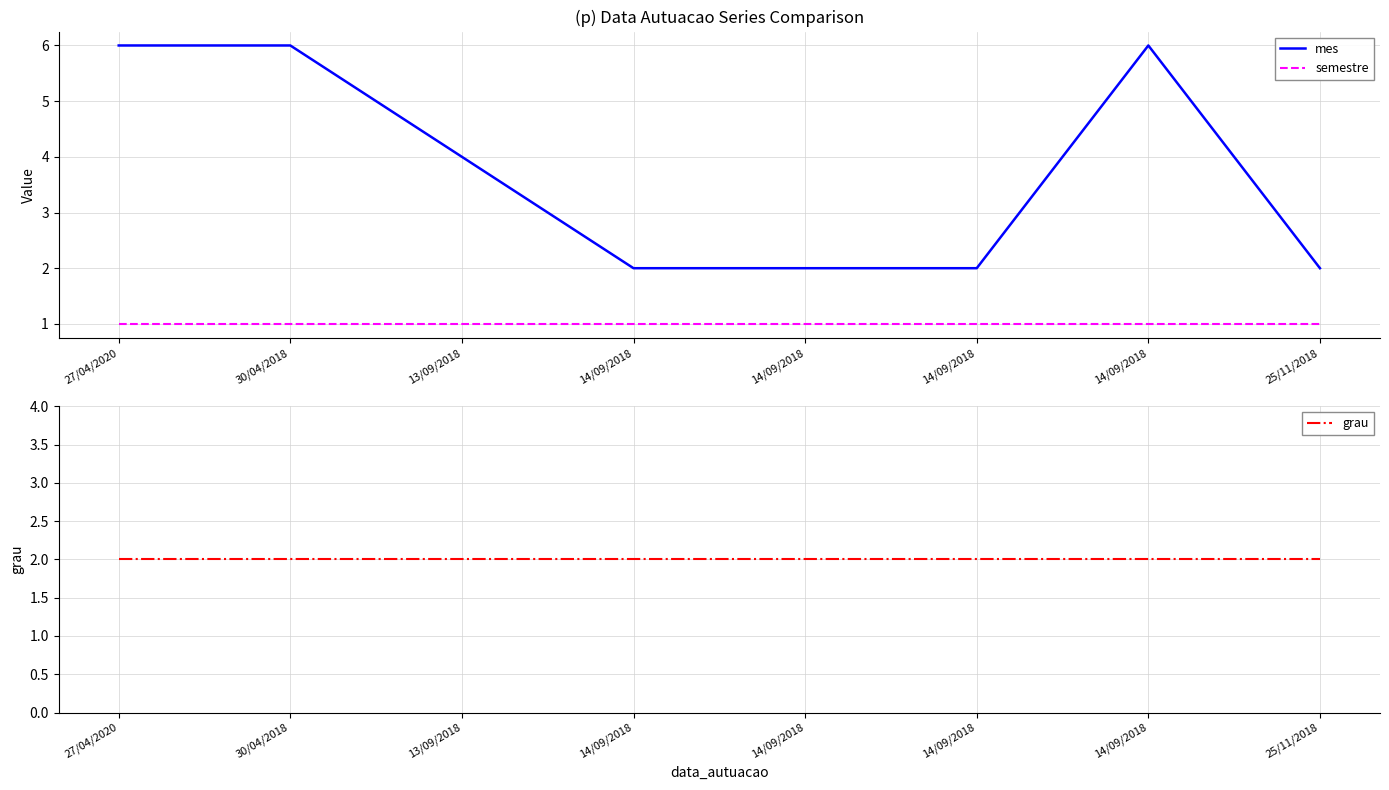

Which series has the widest spread of values?

mes